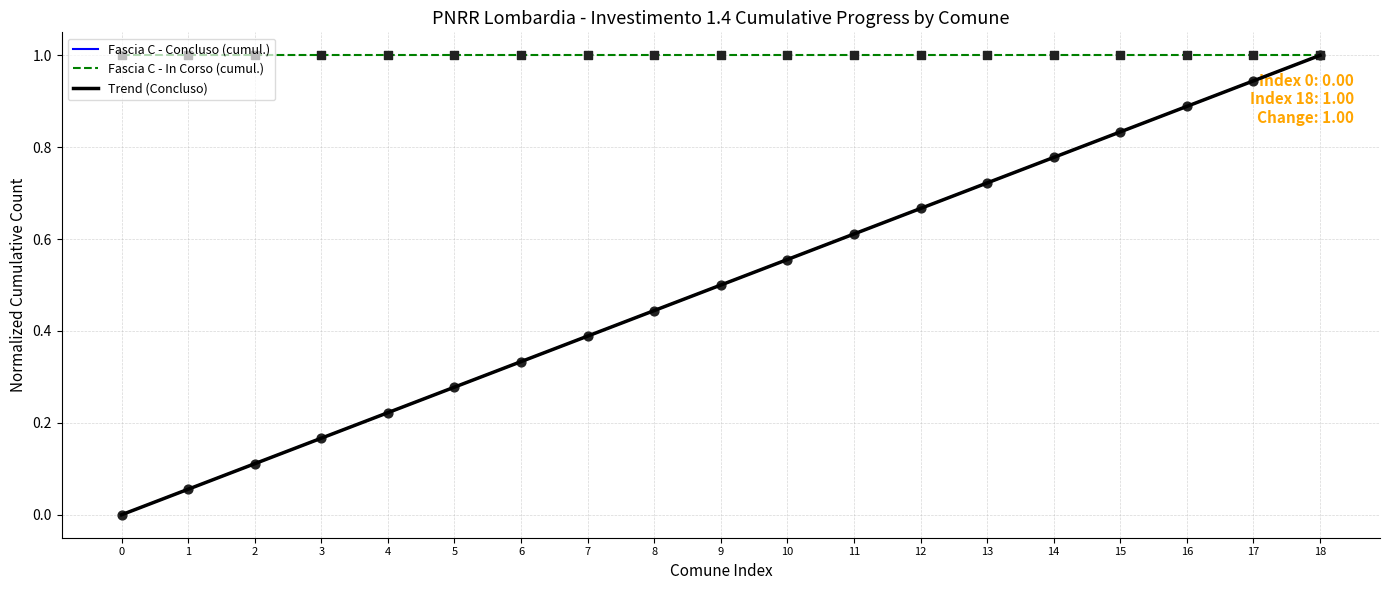

Does the chart have visible grid lines?

Yes